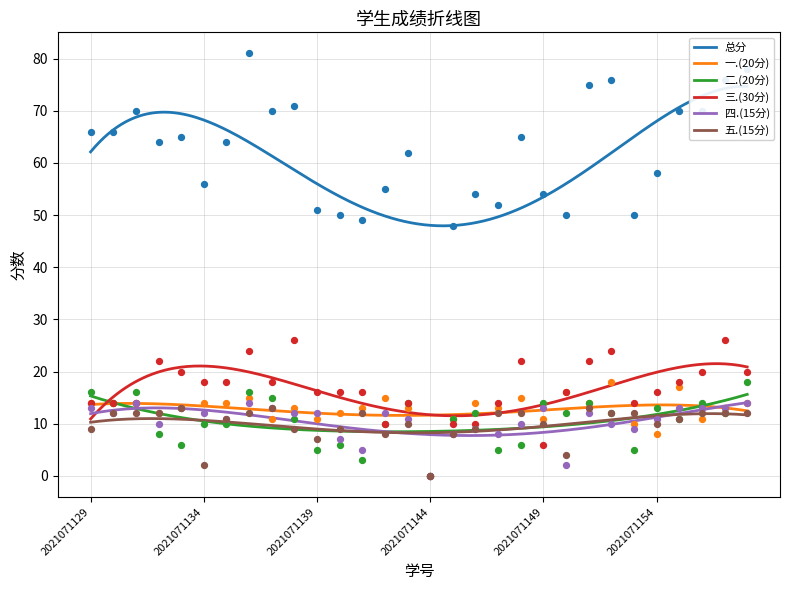

Which series contains the highest Y value?

总分